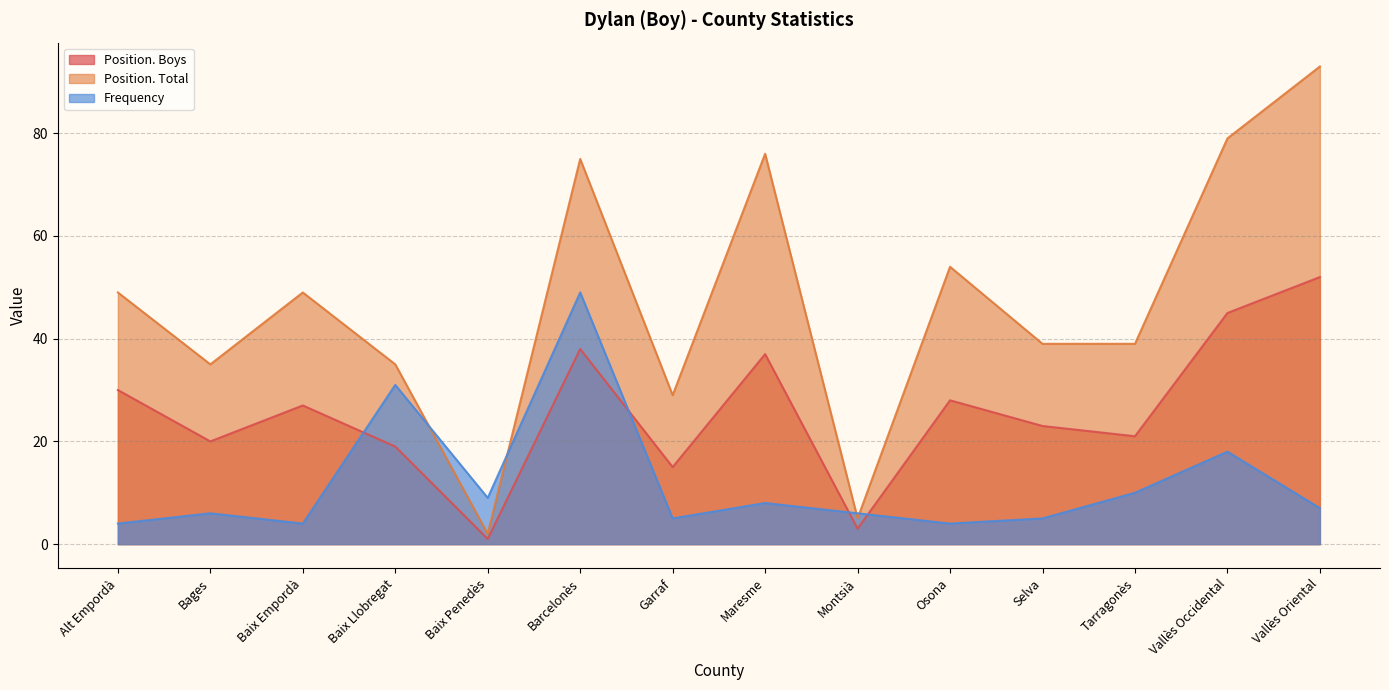

Which series has the largest total across all categories?

Position. Total